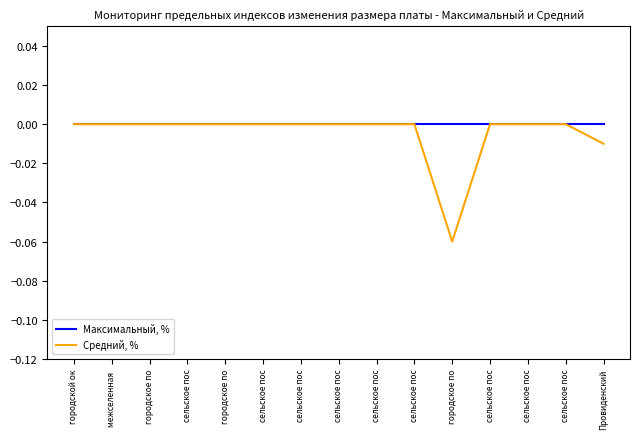

List the labels in order of Средний, % value, largest first.

городской ок, межселенная , городское по, сельское пос, городское по, сельское пос, сельское пос, сельское пос, сельское пос, сельское пос, сельское пос, сельское пос, сельское пос, Провиденский, городское по